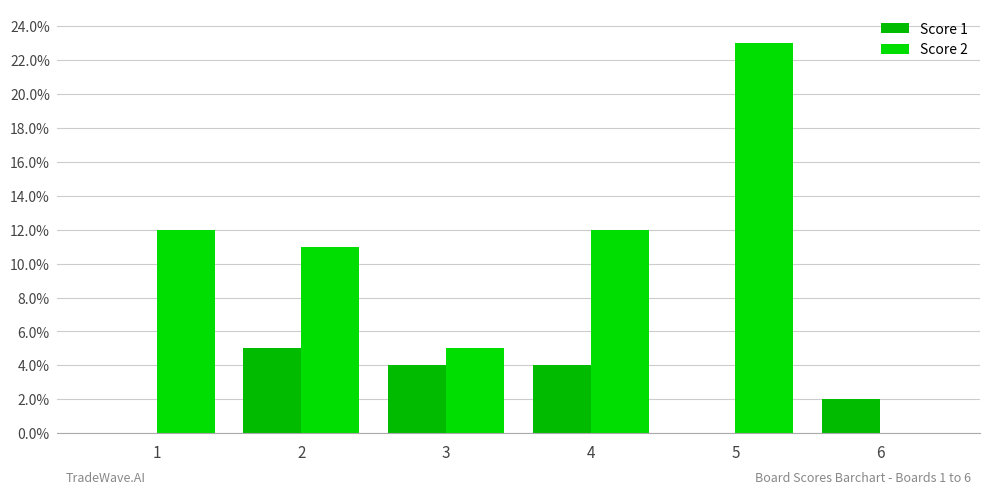

Between 1 and 3, which is larger?

3